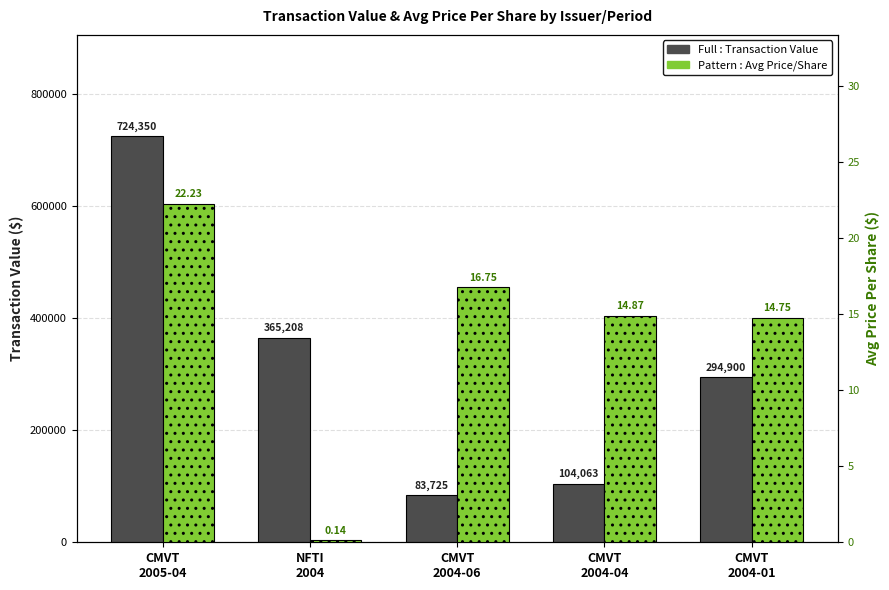

Read the Pattern : Avg Price/Share value at CMVT
2004-04.

14.9